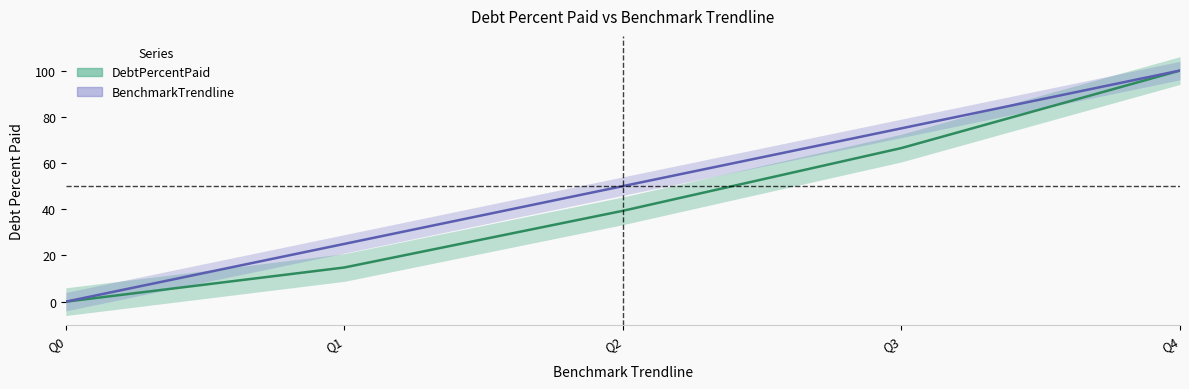

What is the difference between the second highest and minimum values in the BenchmarkTrendline series?

75.0